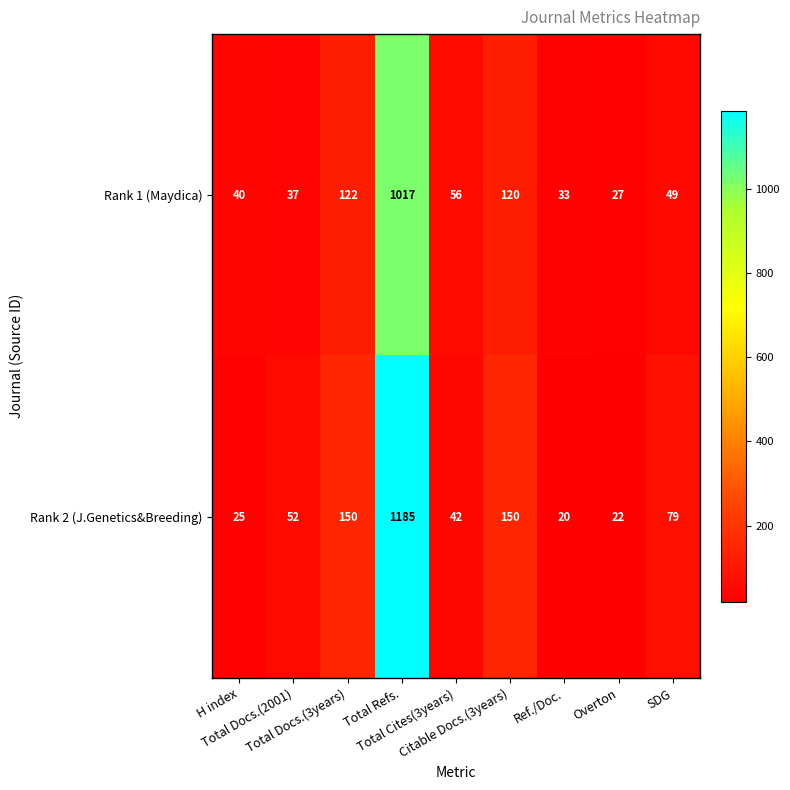

What is the difference between the highest and lowest values at H index?

15